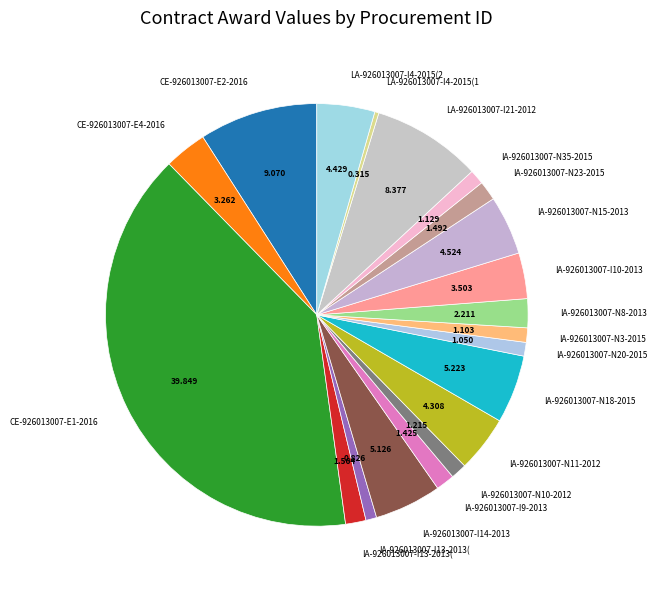

Which slice is the smallest?

LA-926013007-I4-2015(1)